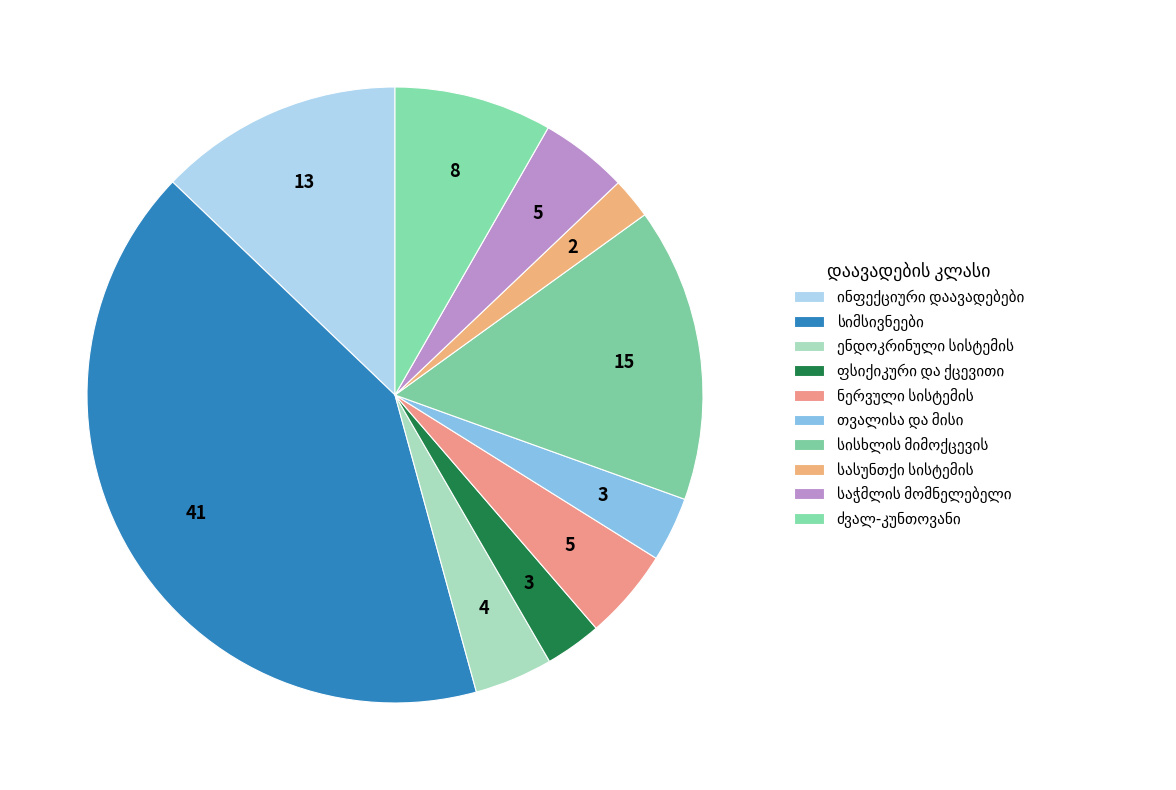

The საჭმლის მომნელებელი slice represents 5% of the pie. True or false?

True